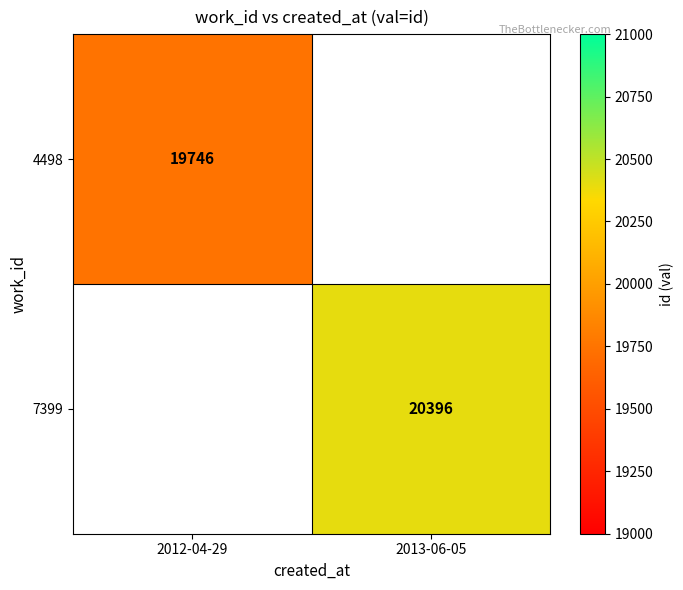

Which category has the lowest value across all series?

2012-04-29